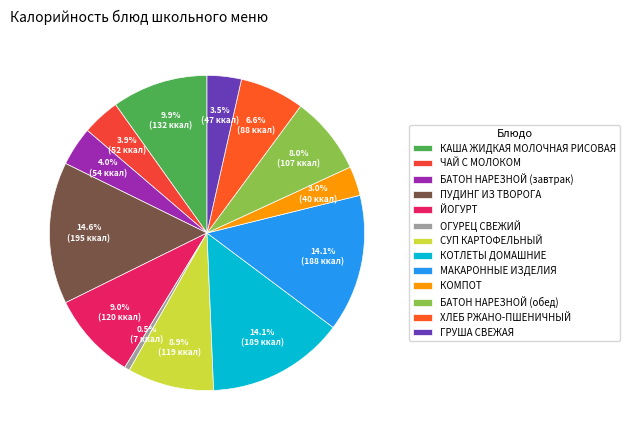

Count the number of slices in the pie.

13